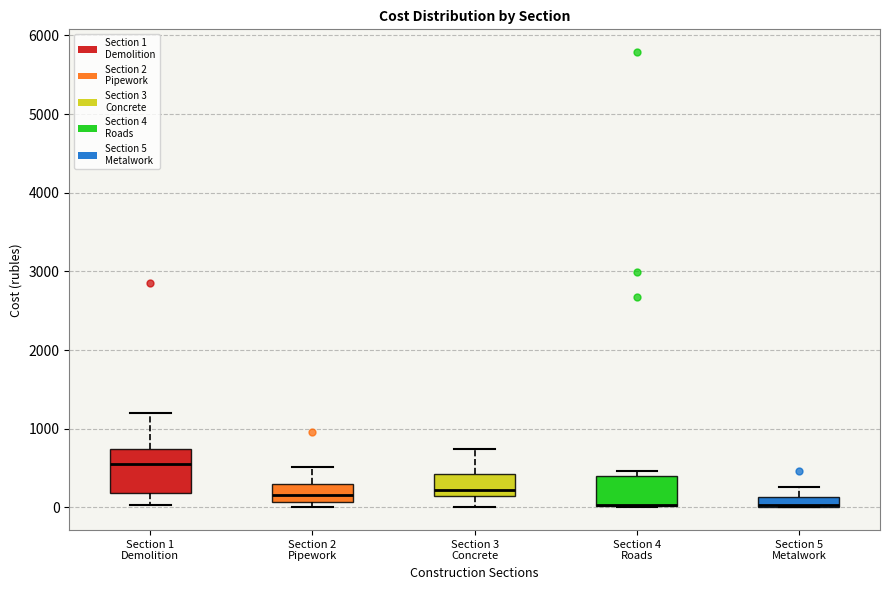

Where does the upper whisker of the box for Section 5 Metalwork end on the y-axis? The values are not printed on the chart, so give them approximately, as read against the axis.

300